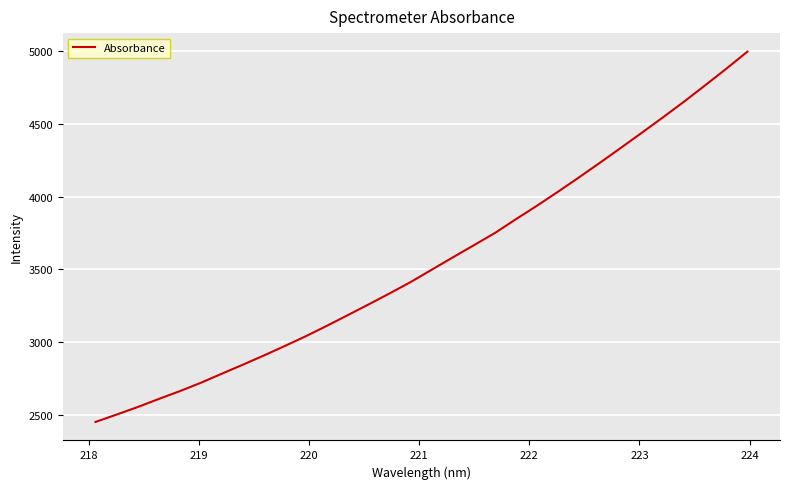

What is the maximum value shown in the chart?

4995.2